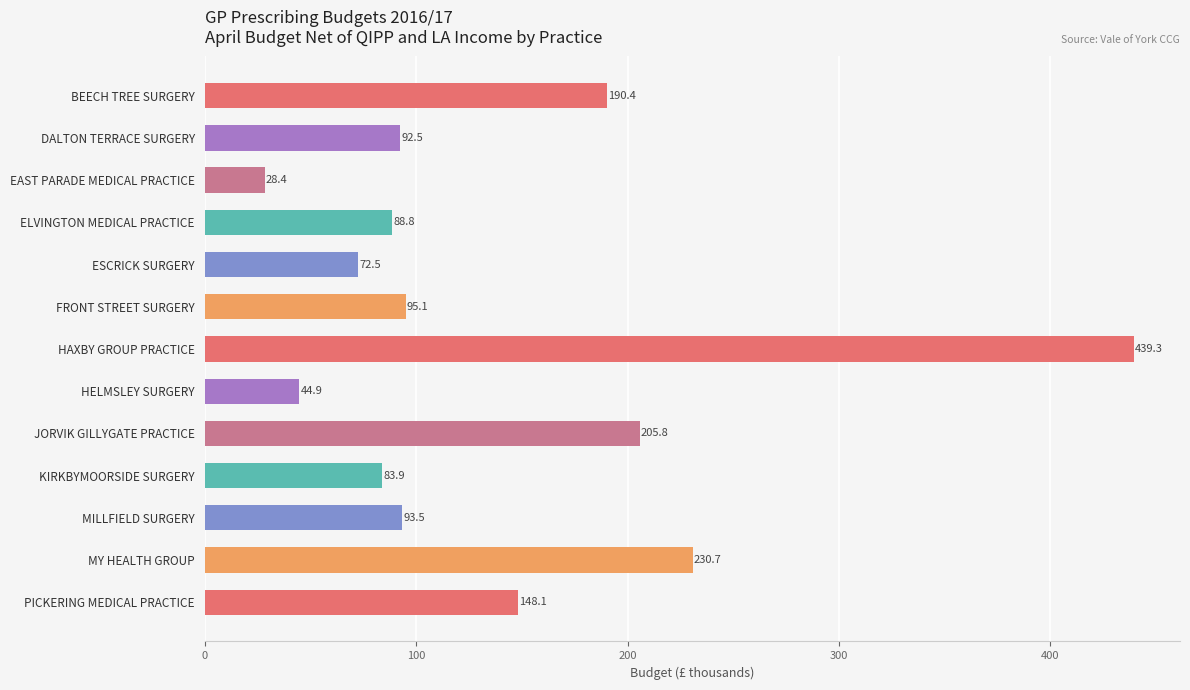

What is the ratio of the value at MY HEALTH GROUP to the value at BEECH TREE SURGERY?

1.2